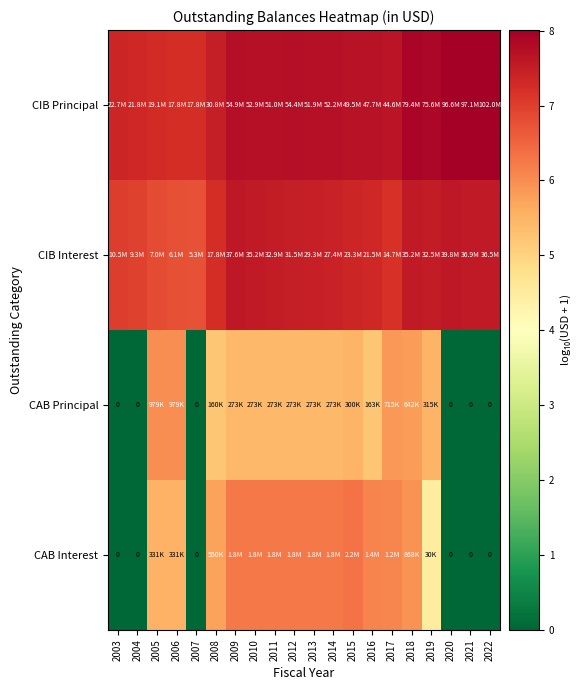

Between 2021 and 2008, which is larger?

2021